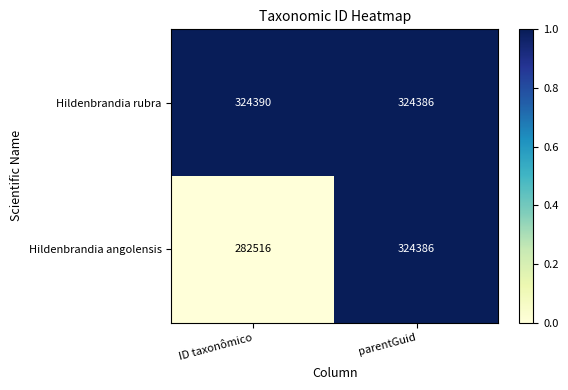

Which series has the largest range (max minus min)?

Hildenbrandia angolensis